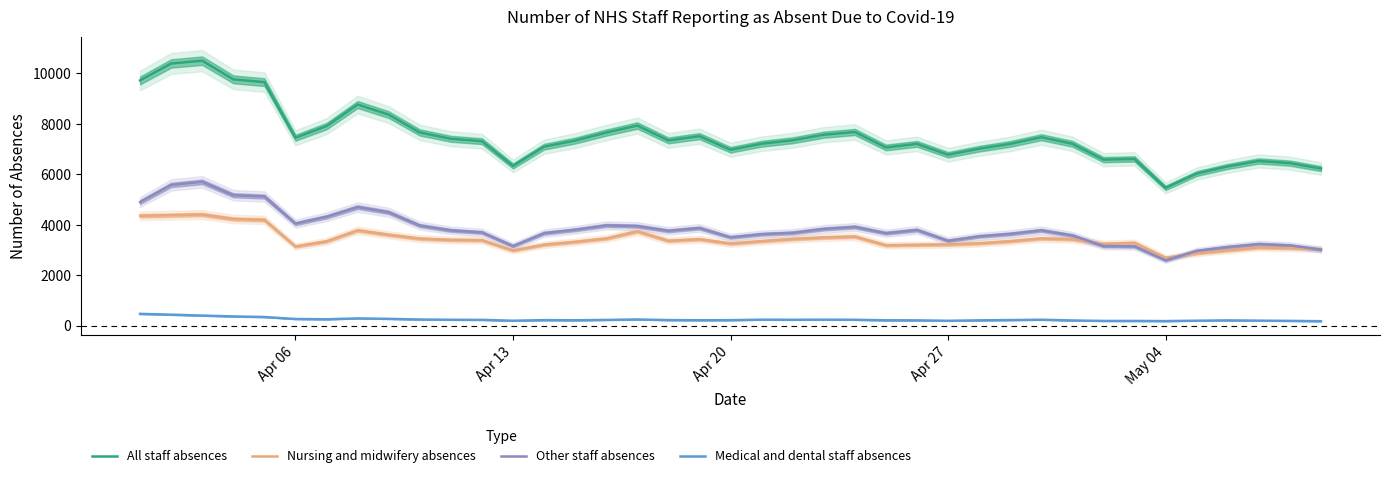

True or false: All staff absences and Medical and dental staff absences intersect in this chart.

False